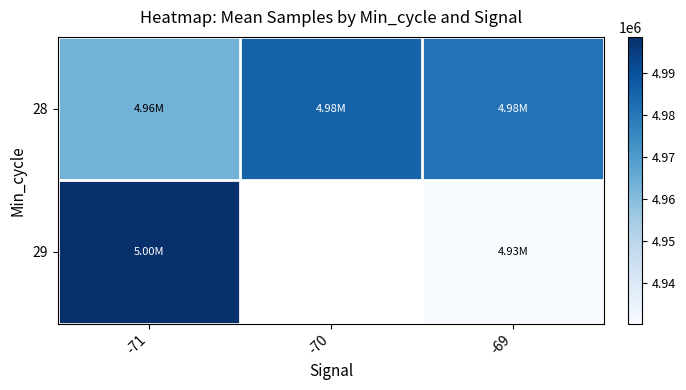

True or false: 29 has a value of 4998541.0 at -71.

True